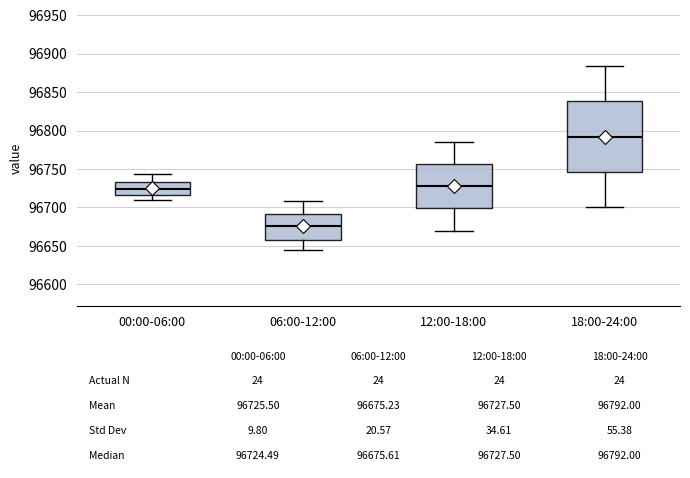

Comparing the boxes themselves (not the whiskers), which one is the tallest?

18:00-24:00